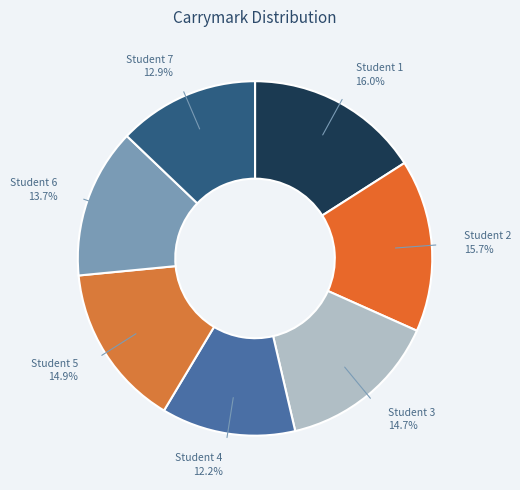

Count the number of slices in the pie.

7